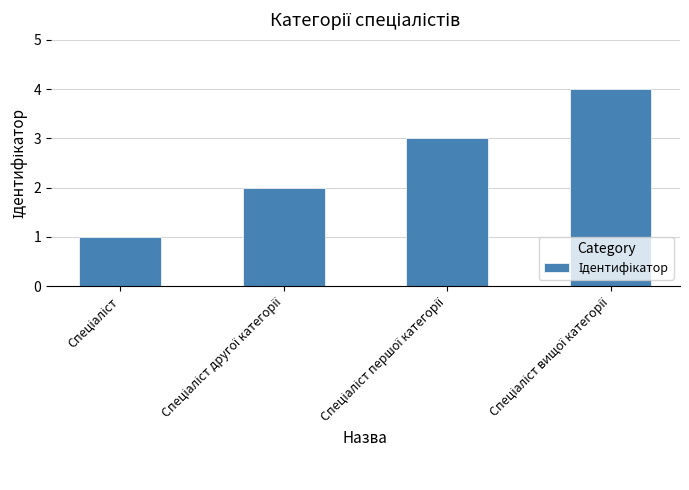

What is the sum of all values?

10